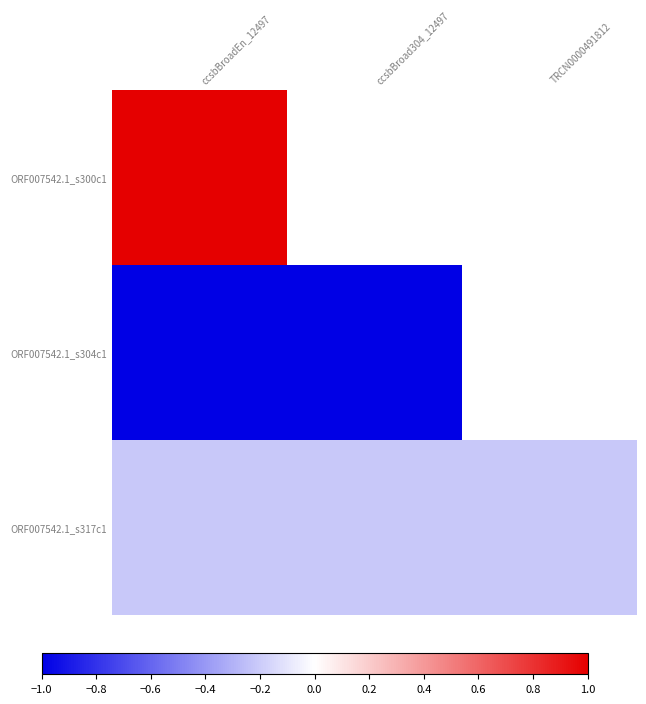

Between ccsbBroad304_12497 and TRCN0000491812, which series saw the biggest shift?

ORF007542.1_s317c1